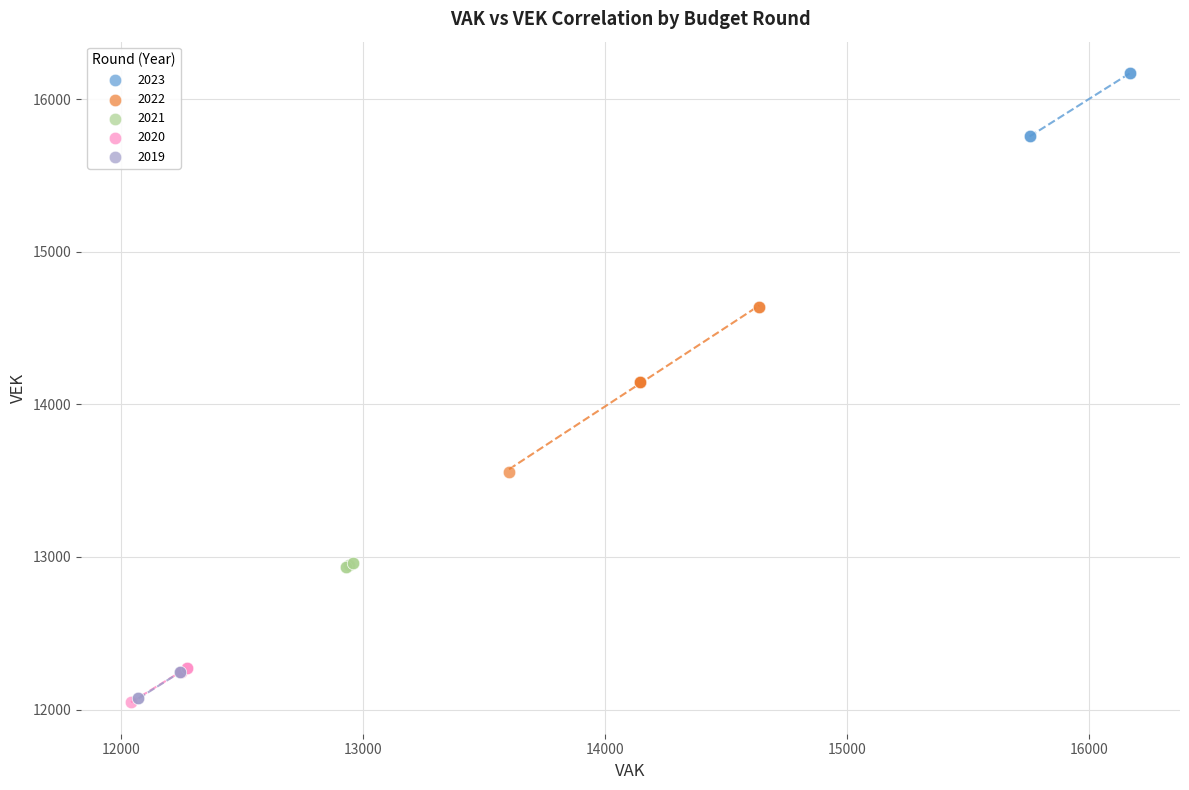

Which series has the largest Y range (max minus min)?

2022